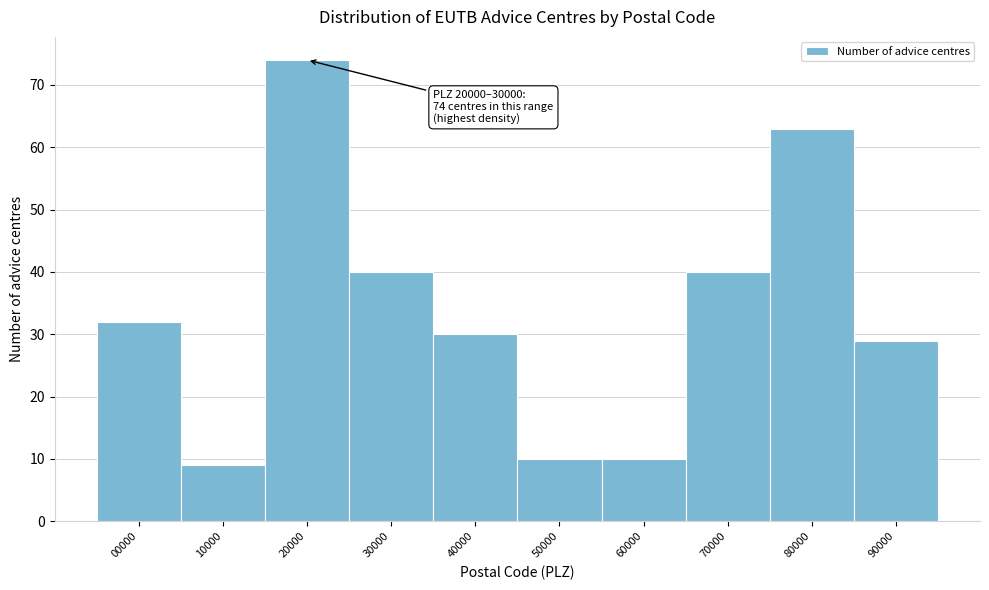

Reading left to right, extract all data points from this chart.

32	9	74	40	30	10	10	40	63	29